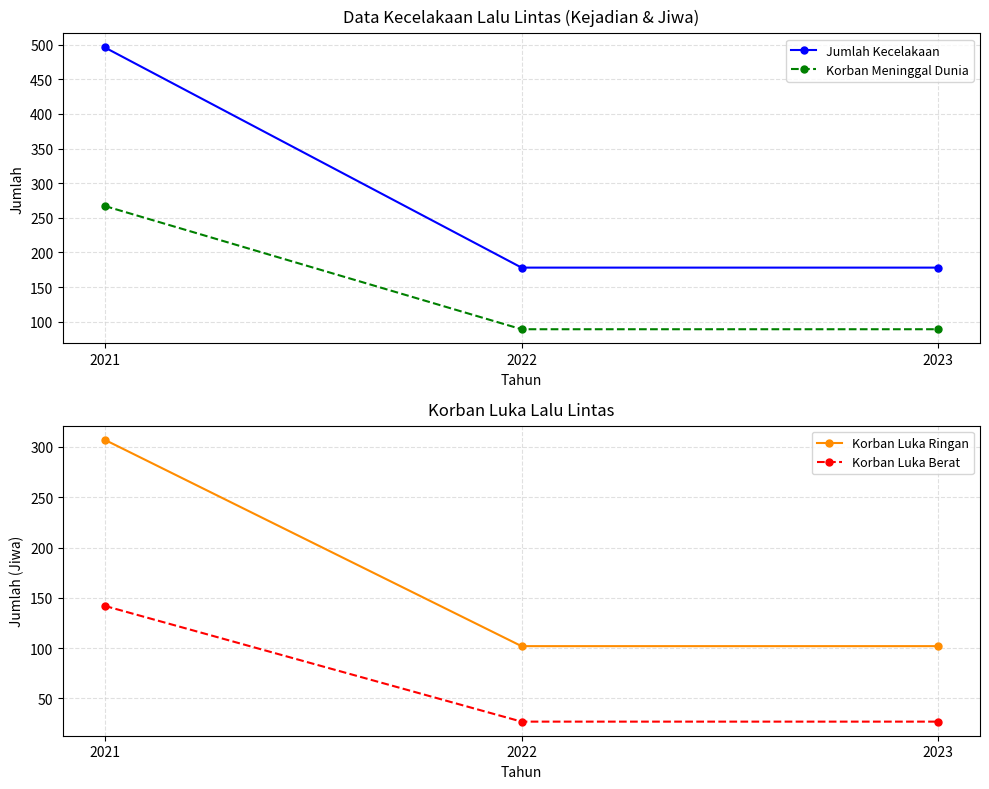

Reading left to right, list all the values displayed in this chart.

Jumlah Kecelakaan: 496	178	178
Korban Meninggal Dunia: 267	89	89
Korban Luka Ringan: 307	102	102
Korban Luka Berat: 142	27	27